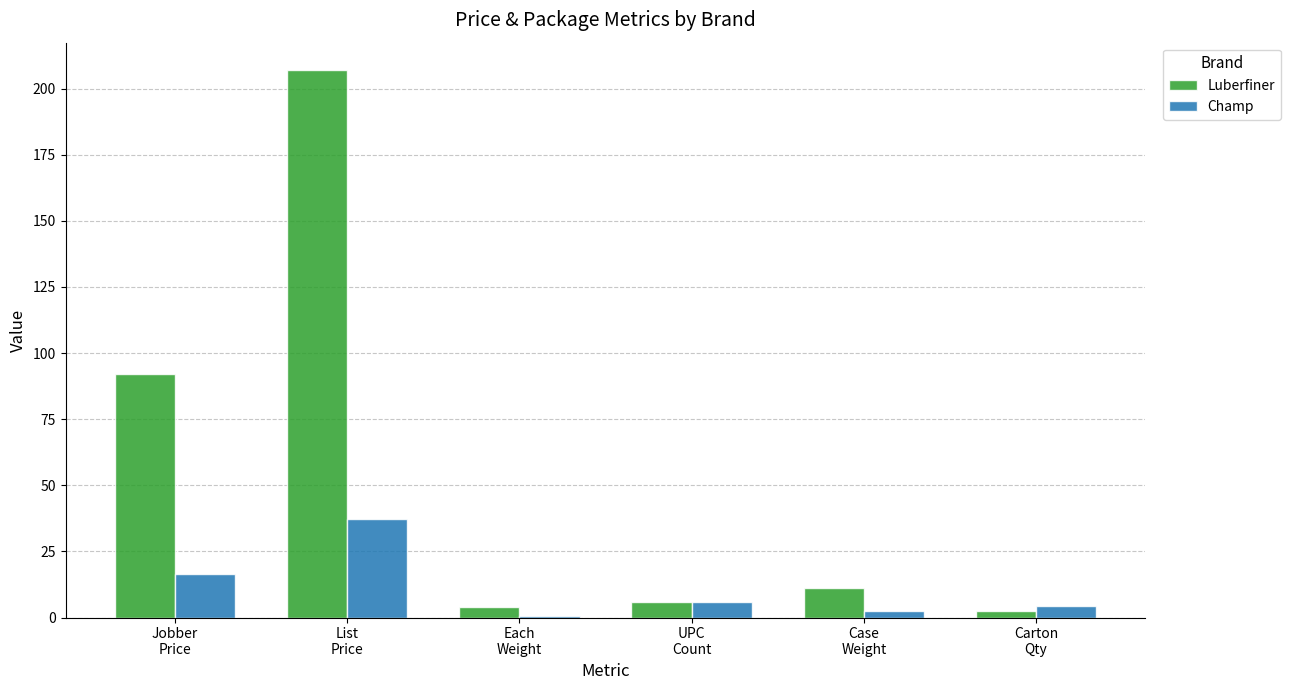

Reading left to right, list all the values displayed in this chart.

Luberfiner: 91.9	207.0	4.0	6.0	11.2	2.4
Champ: 16.5	37.2	0.4	6.0	2.5	4.2